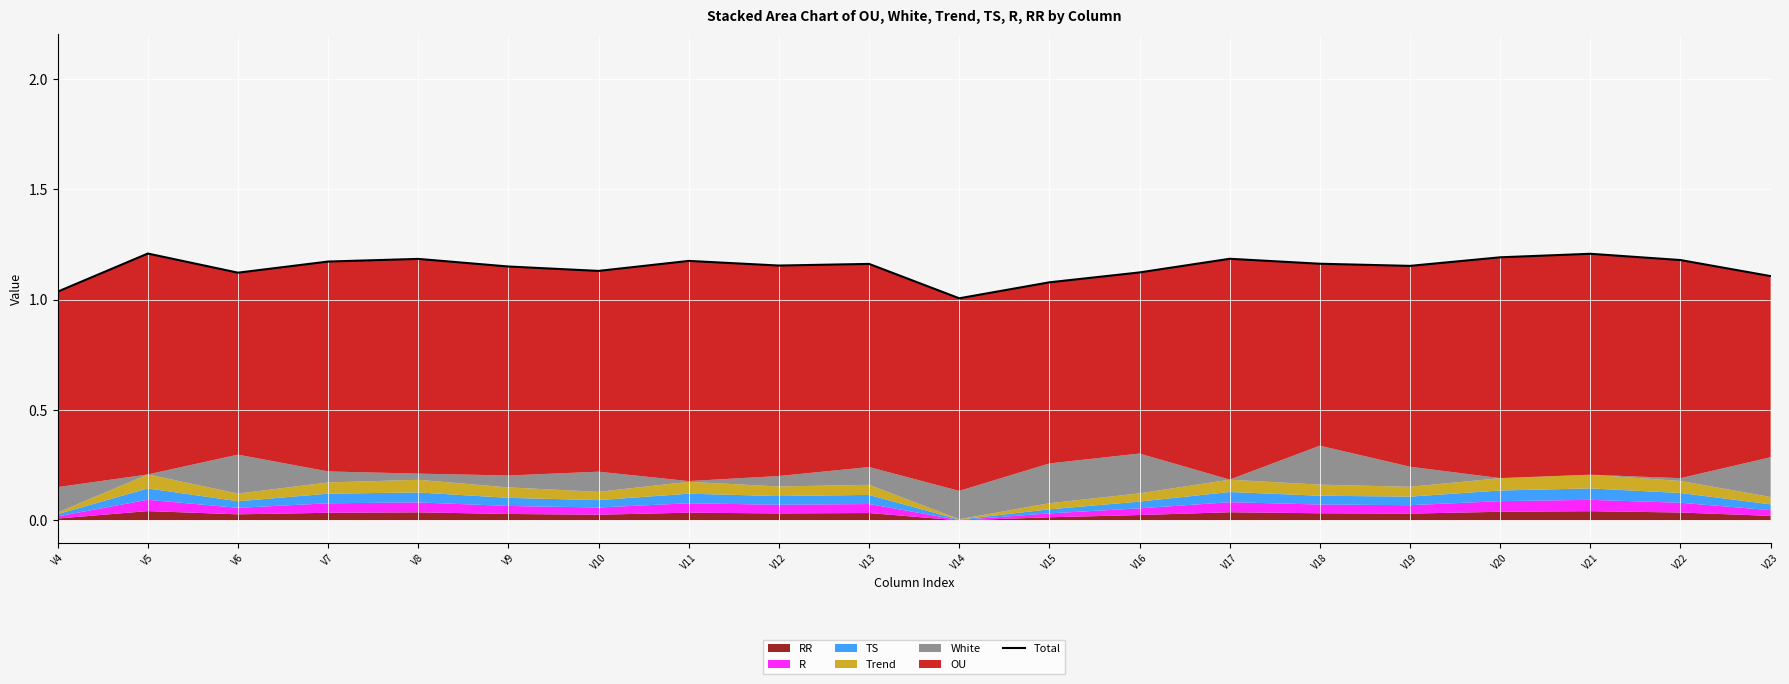

What is the difference between the maximum and minimum values?

0.2